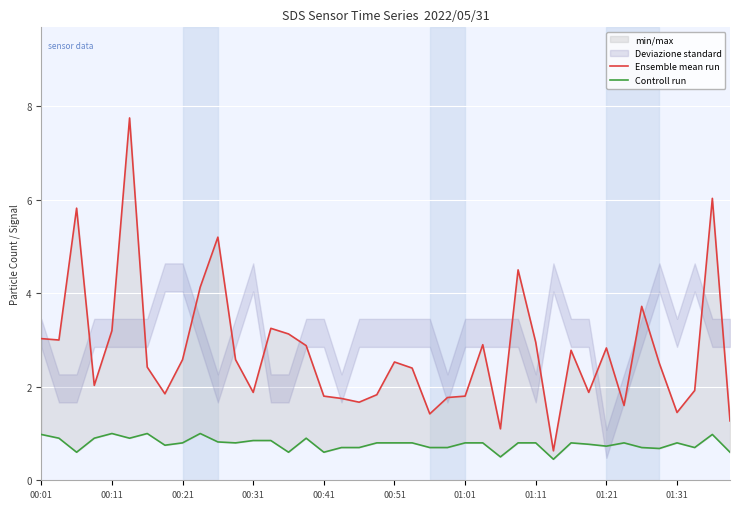

True or false: Ensemble mean run and Controll run cross at least once.

False